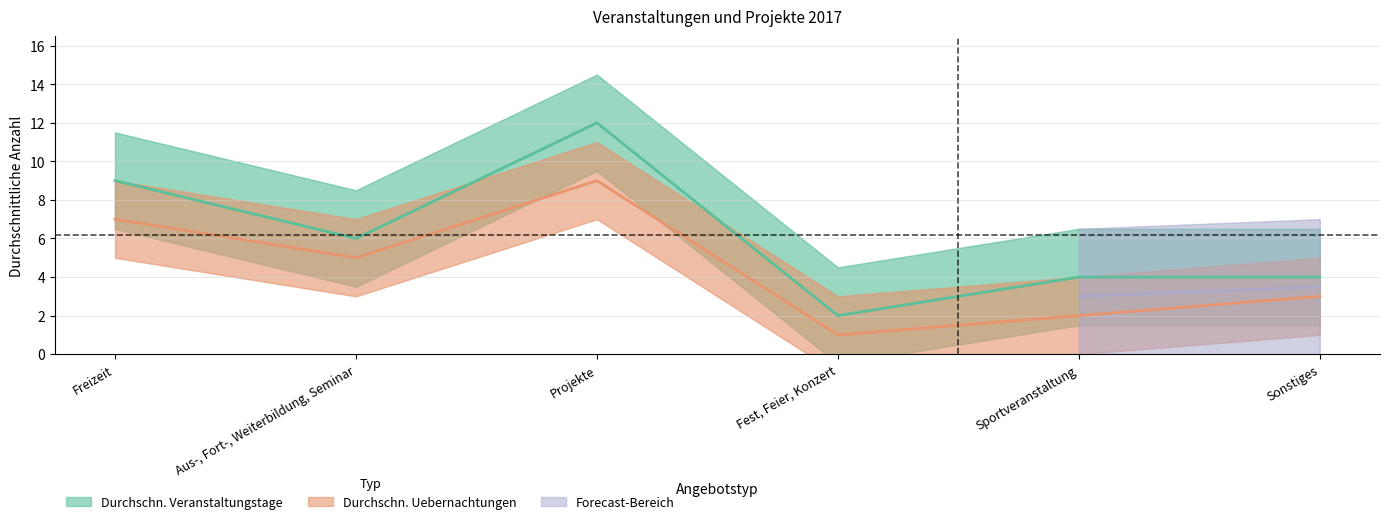

Which label corresponds to the largest value in the chart?

Projekte